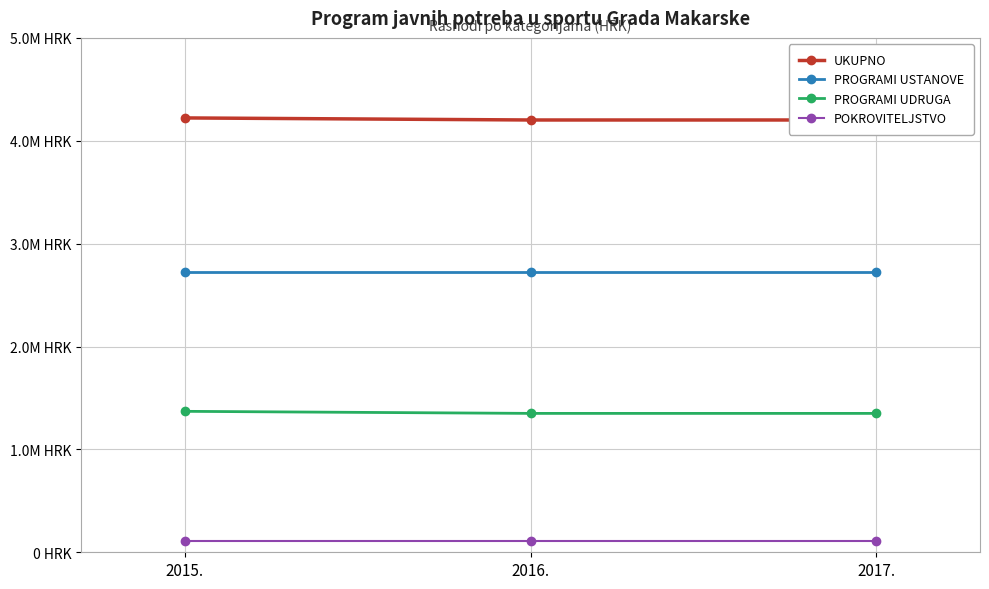

Does the chart have visible grid lines?

Yes